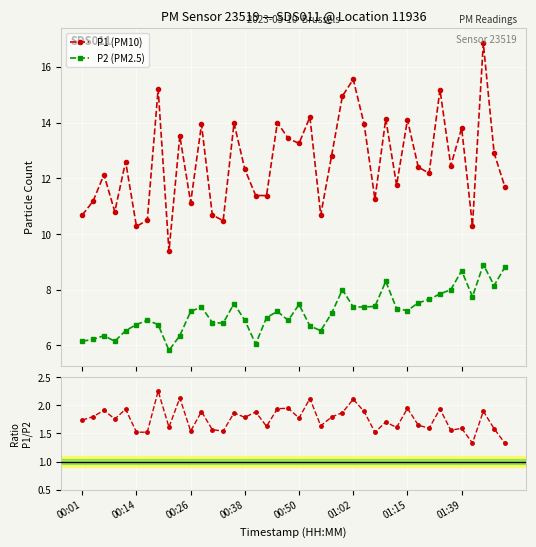

Between 17 and 18, which series saw the biggest shift?

P1 (PM10)